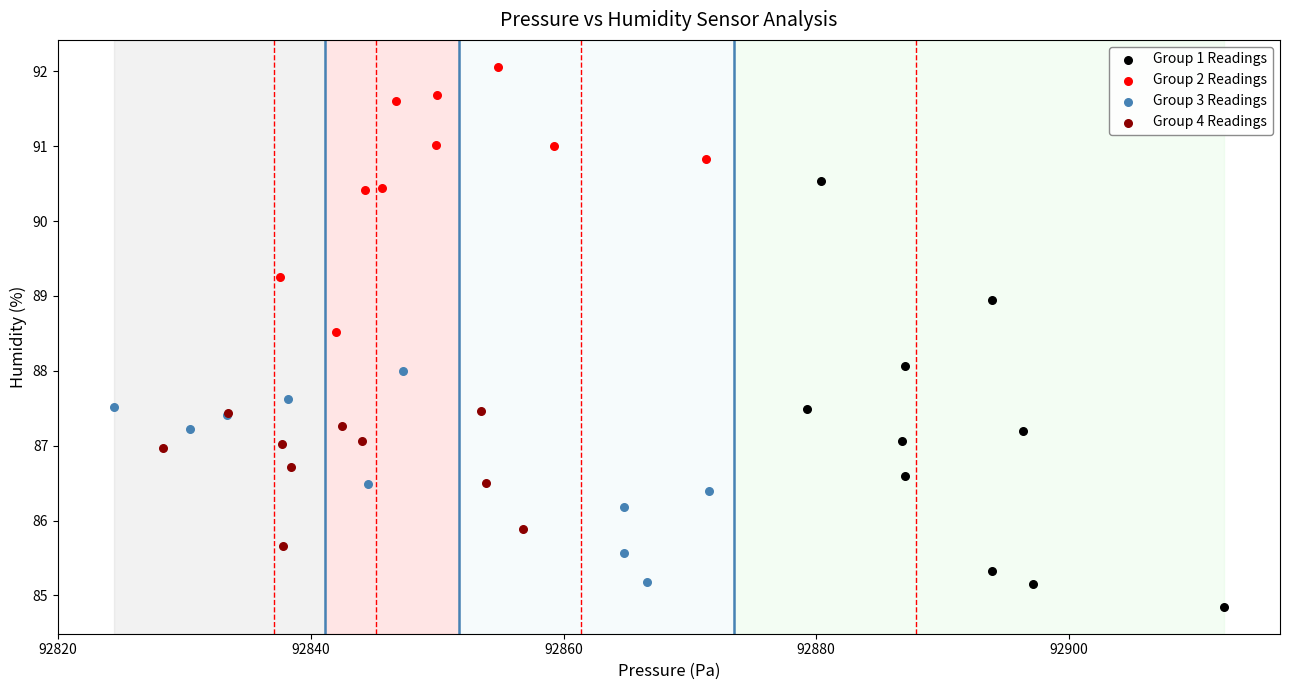

Which series contains the lowest Y value?

Group 1 Readings